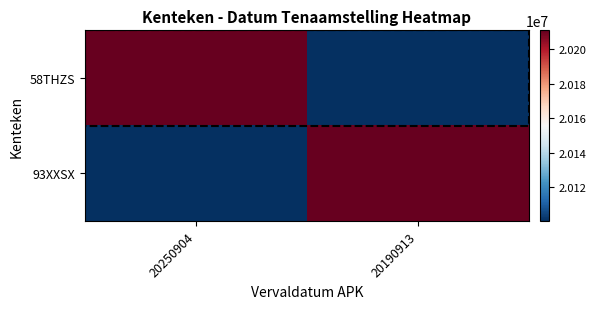

The value of 93XXSX at 20250904 is 0. True or false?

False